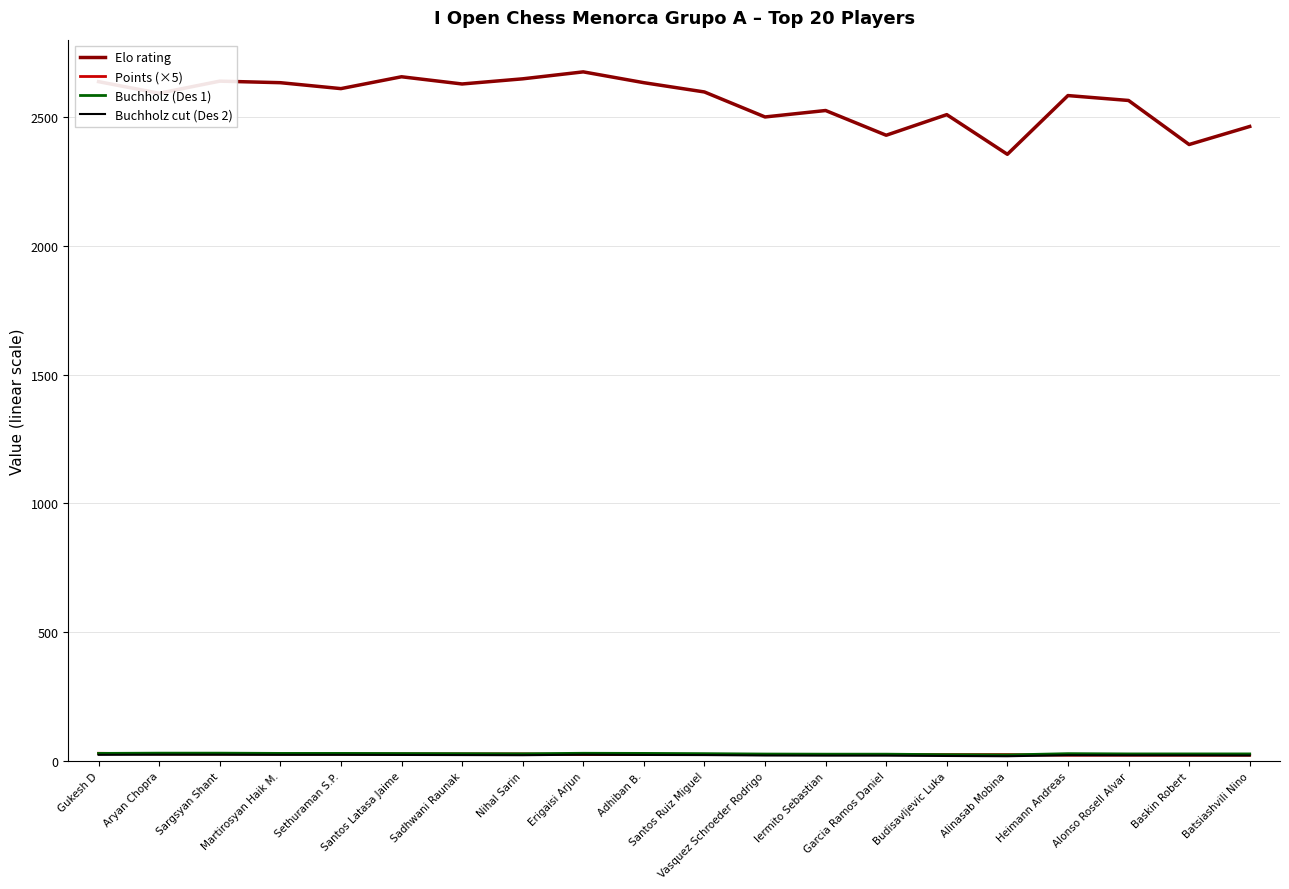

At which category does the chart reach its minimum across all series?

Alinasab Mobina